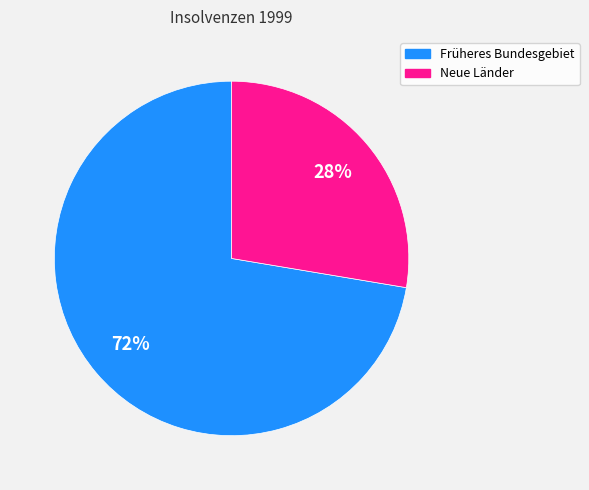

Does Früheres Bundesgebiet account for over 50% of the chart?

Yes